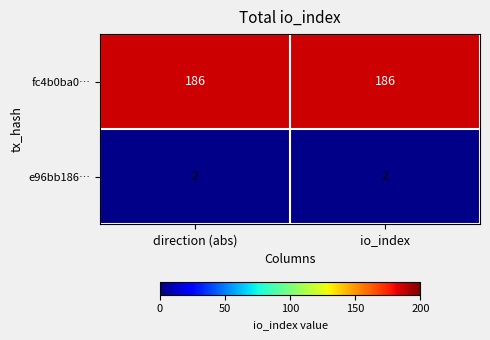

What is the minimum value for fc4b0ba0…?

186